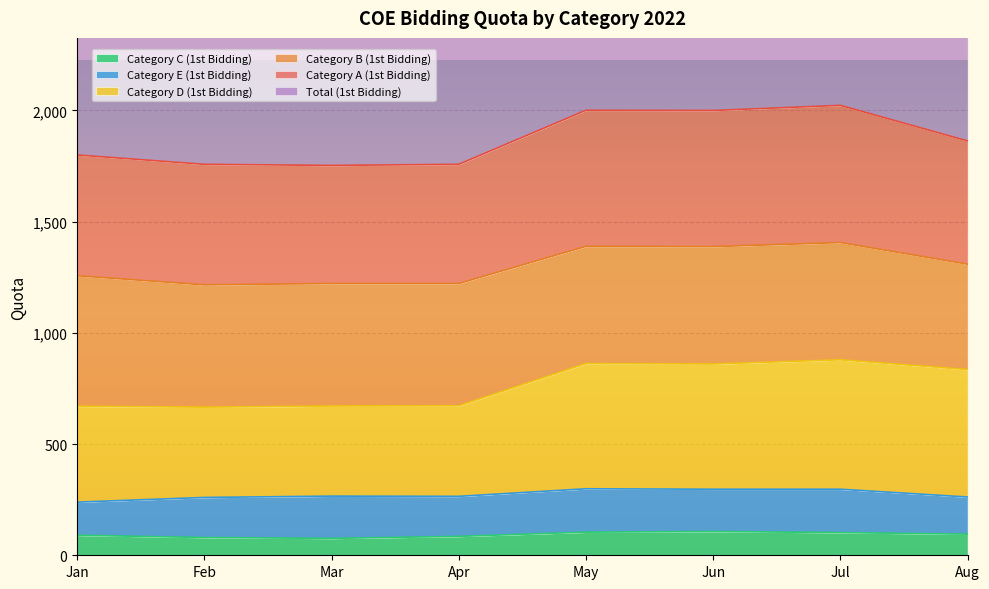

Which label corresponds to the largest value in the chart?

Jul